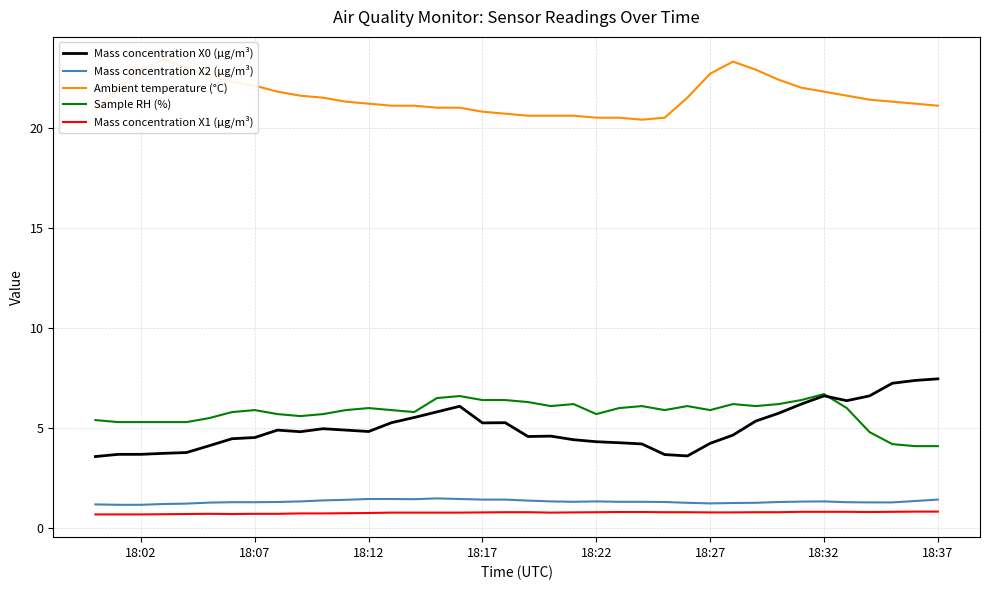

True or false: Mass concentration X0 (μg/m³) and Mass concentration X2 (μg/m³) cross at least once.

False